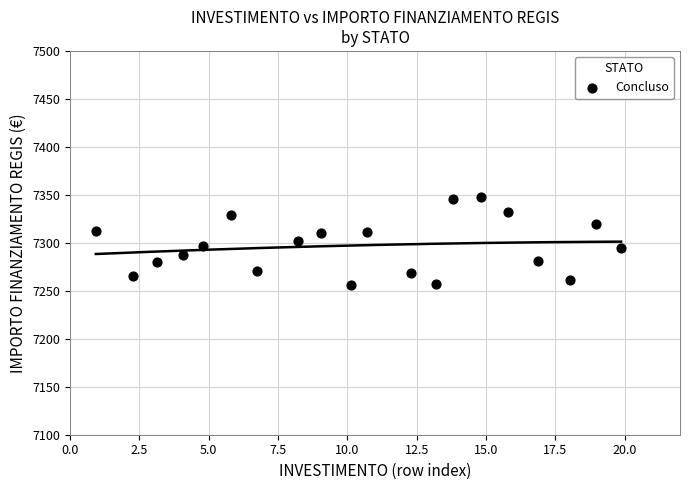

What is the range of X values (max minus min)?

19.0